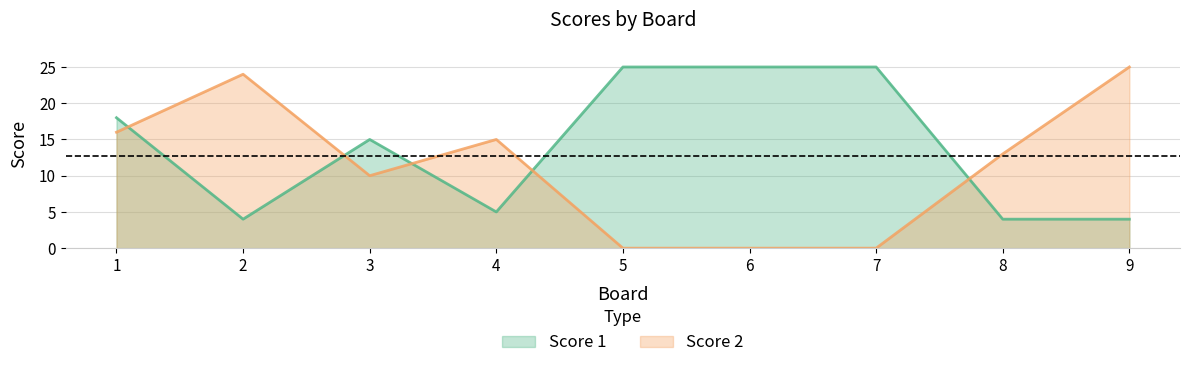

Between which two adjacent categories do Score 1 and Score 2 first intersect?

1 and 2